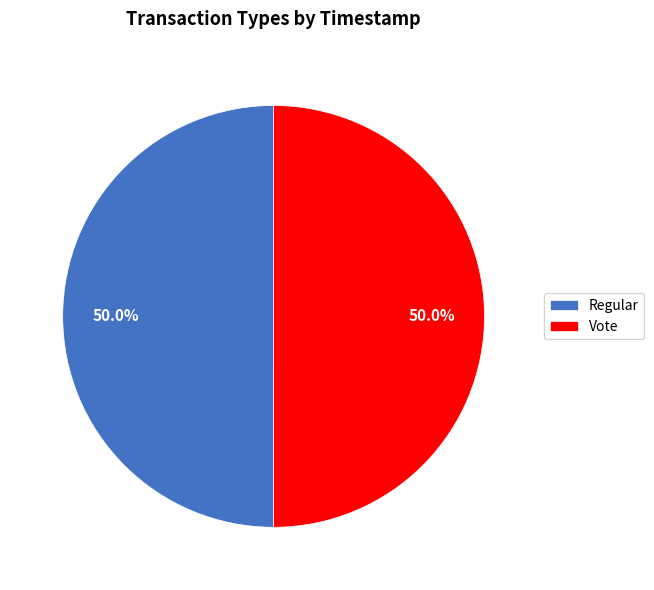

Is the sum of Regular and Vote greater than half?

Yes